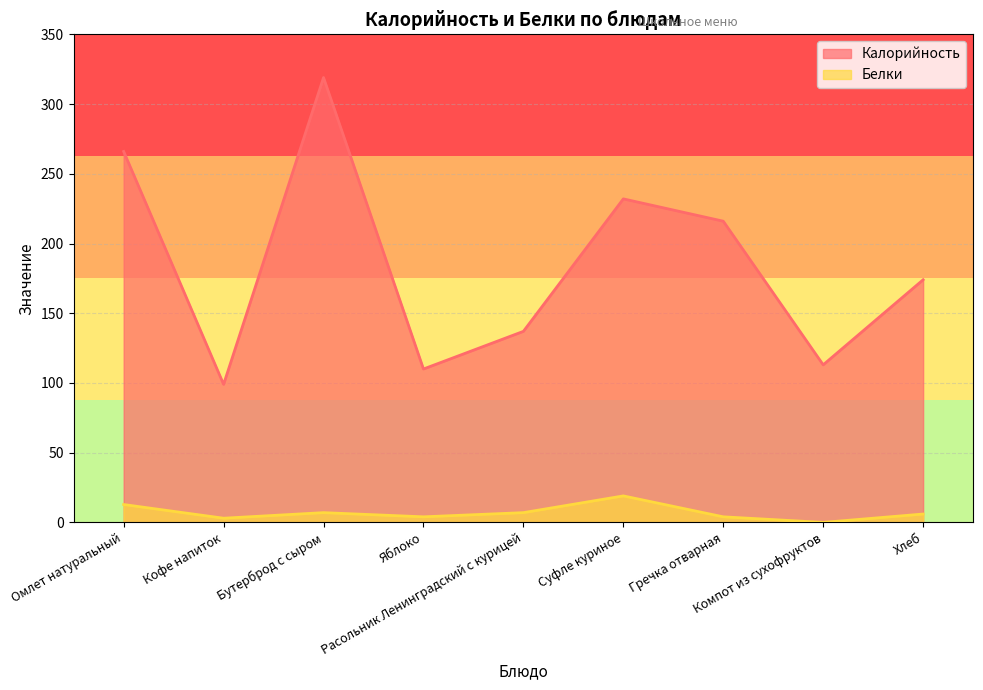

Where is Белки nearest to the value 9?

Бутерброд с сыром